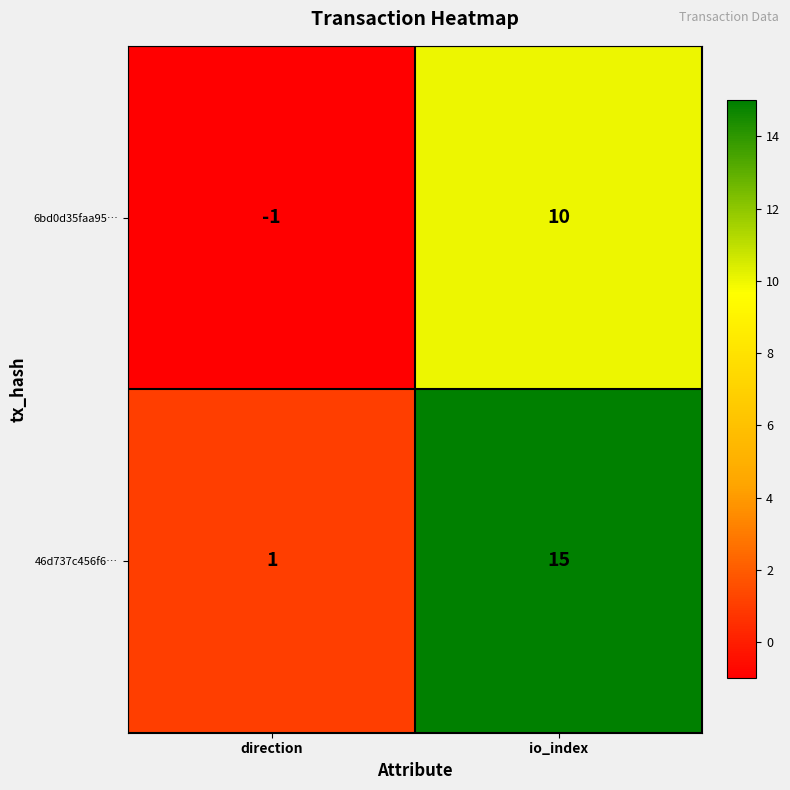

Reading left to right, list all the values displayed in this chart.

6bd0d35faa95…: direction=-1	io_index=10
46d737c456f6…: direction=1	io_index=15